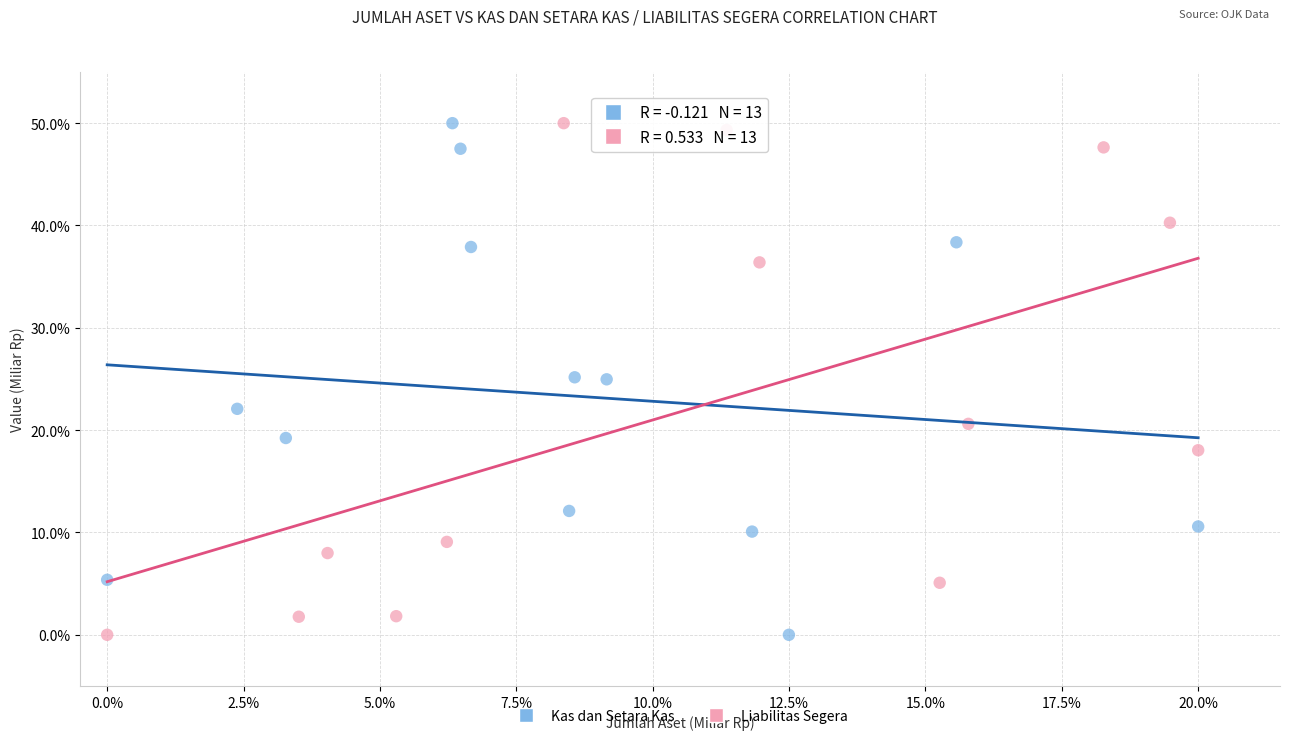

What are all the series names shown in the legend?

Kas dan Setara Kas, Liabilitas Segera